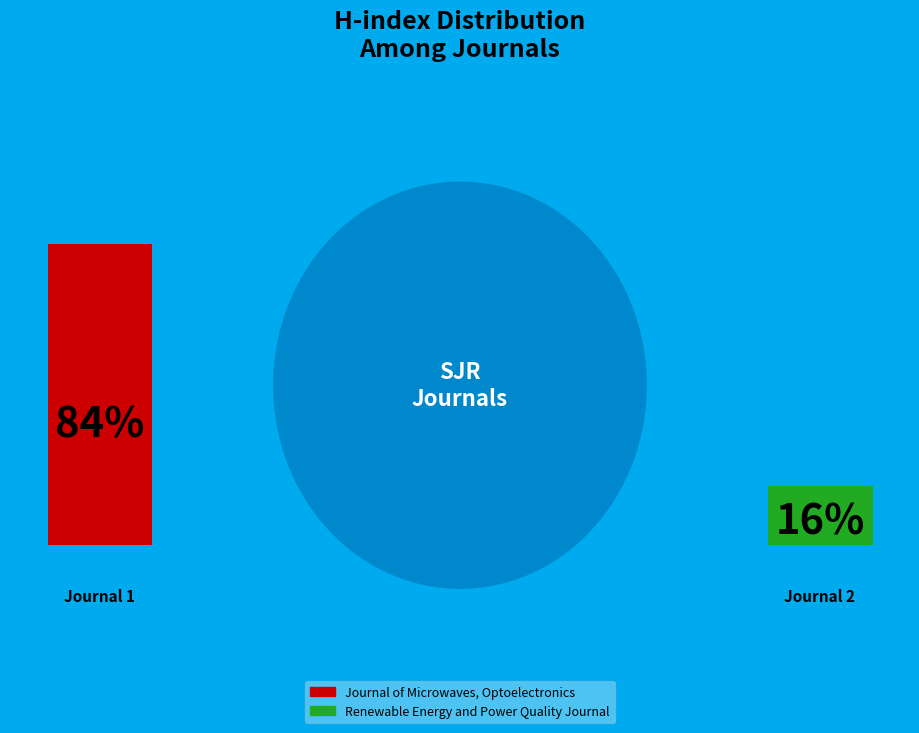

Which slice is the smallest?

Renewable Energy and Power Quality Journal